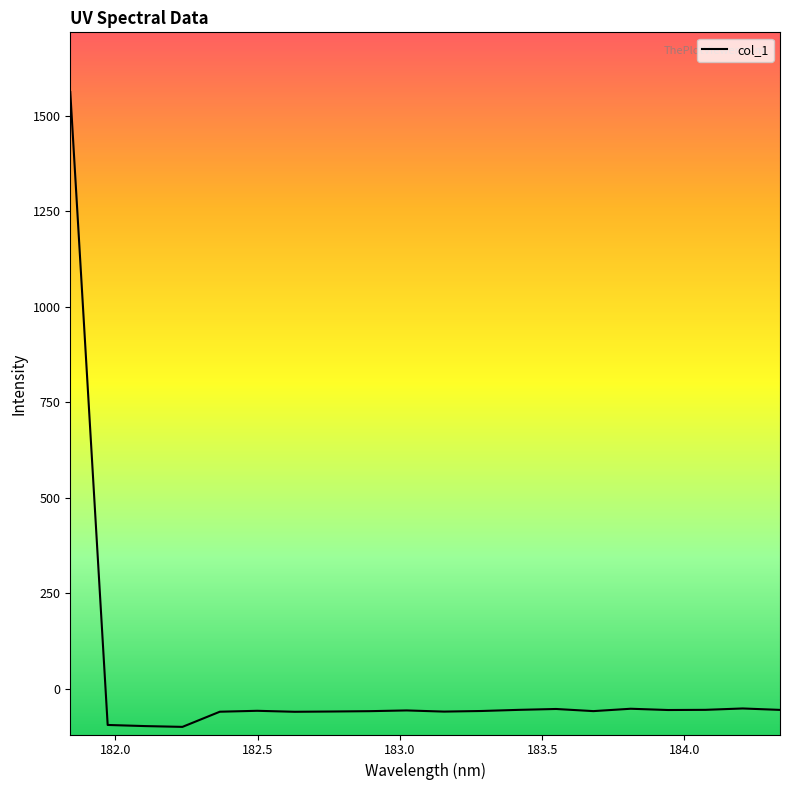

How many negative values are there?

19